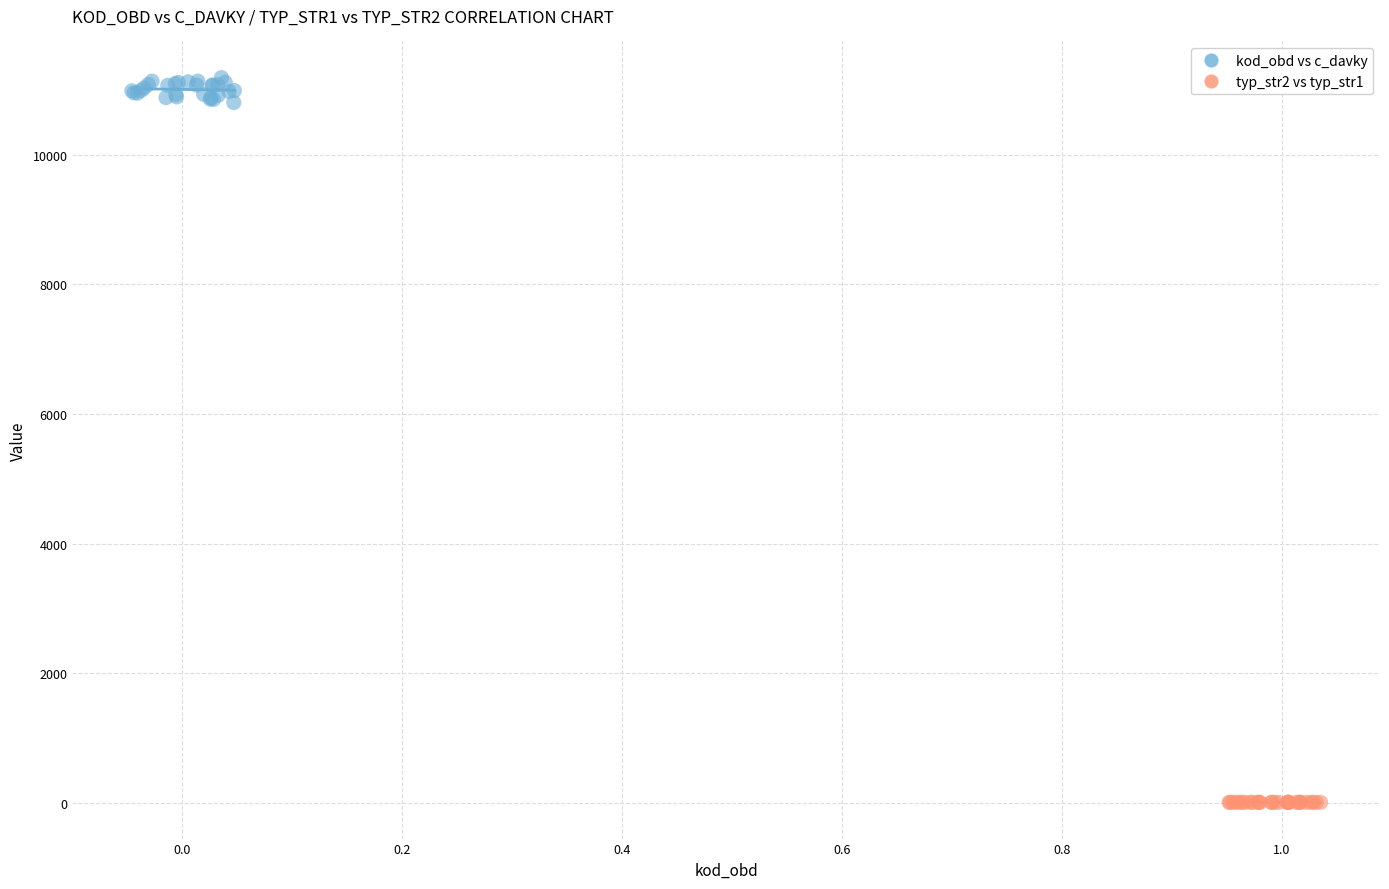

What are all the series names shown in the legend?

kod_obd vs c_davky, typ_str2 vs typ_str1